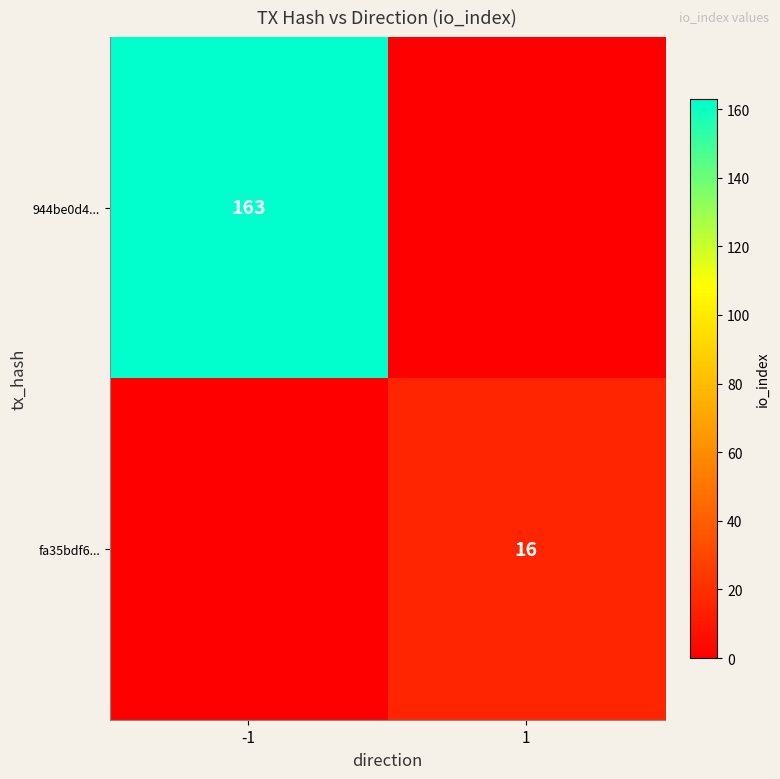

Between 1 and -1, which is larger?

-1